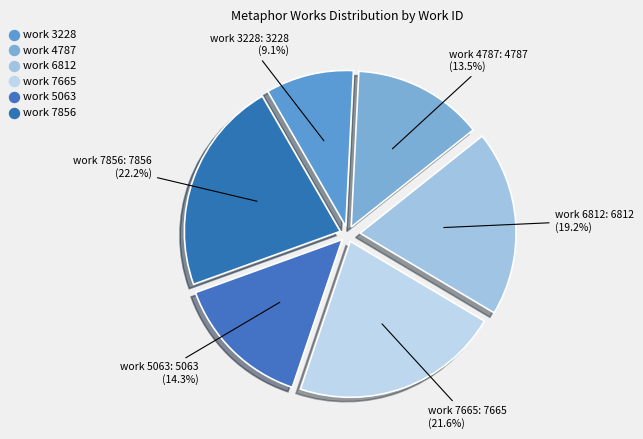

What percentage is the work 3228 slice, to the nearest percent?

9%